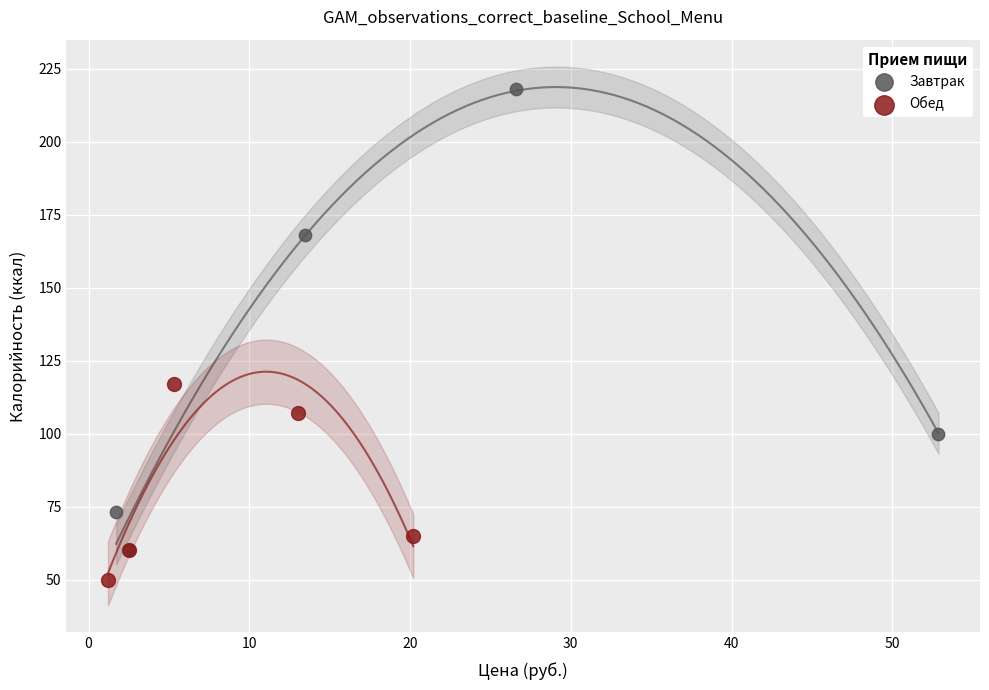

Which series contains the highest Y value?

Завтрак